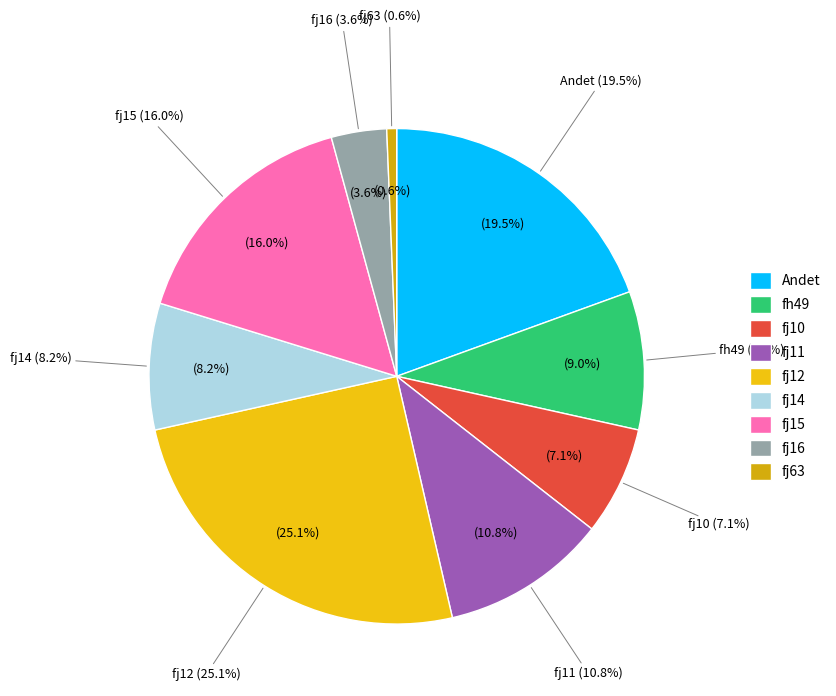

To the nearest percent, what percentage of the pie is fj15?

16%